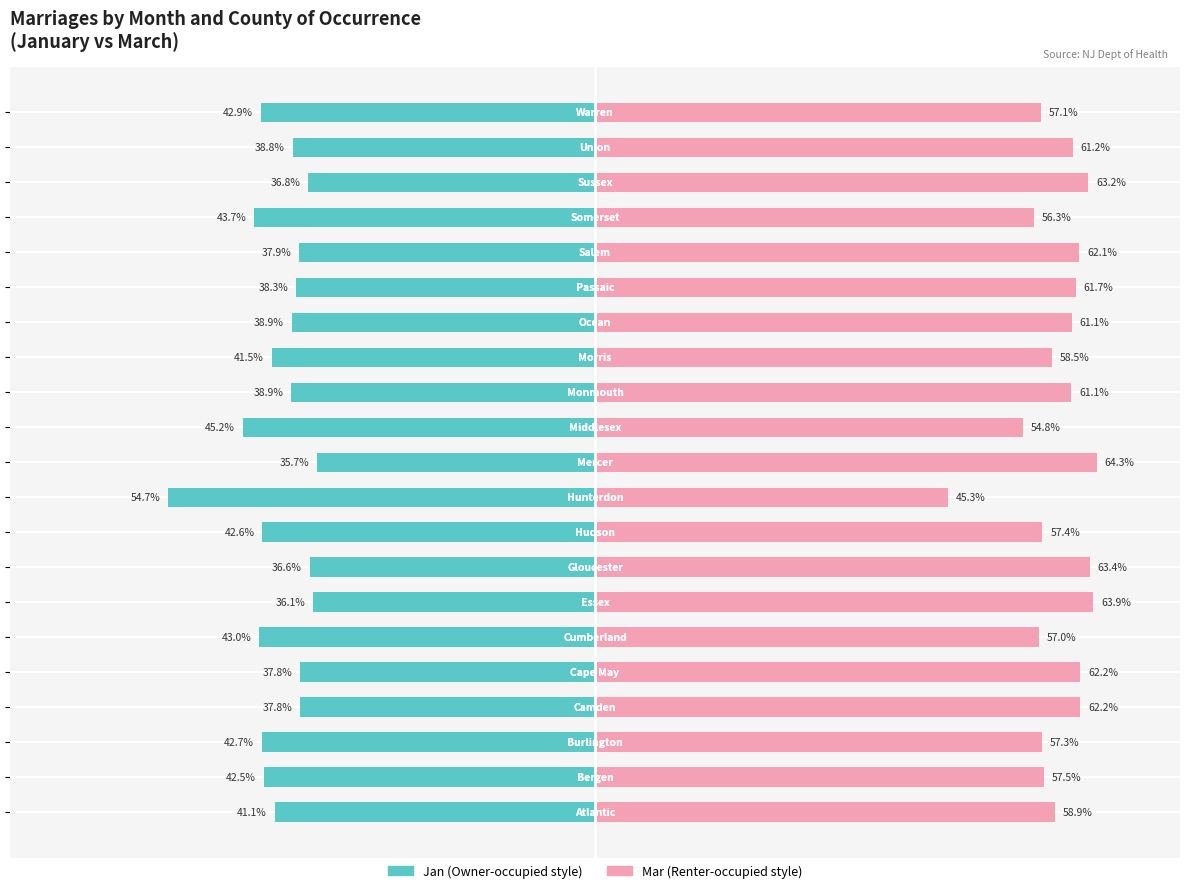

What are all the series names shown in the legend?

Jan, Mar